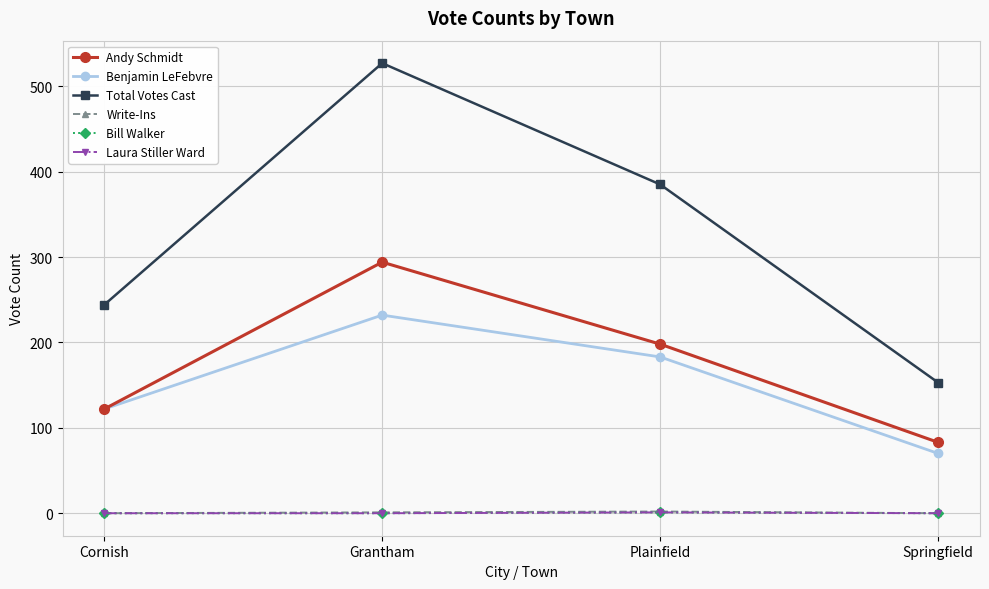

What is the label of the 2nd point from the right?

Plainfield